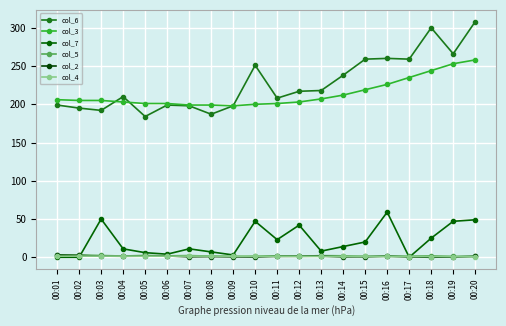

True or false: col_5 and col_6 cross at least once.

False